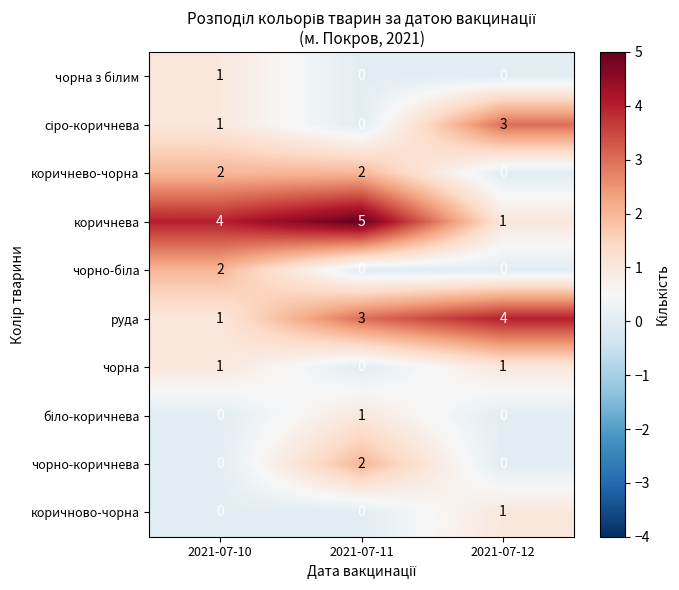

The руда series shows 5 at 2021-07-11. True or false?

False